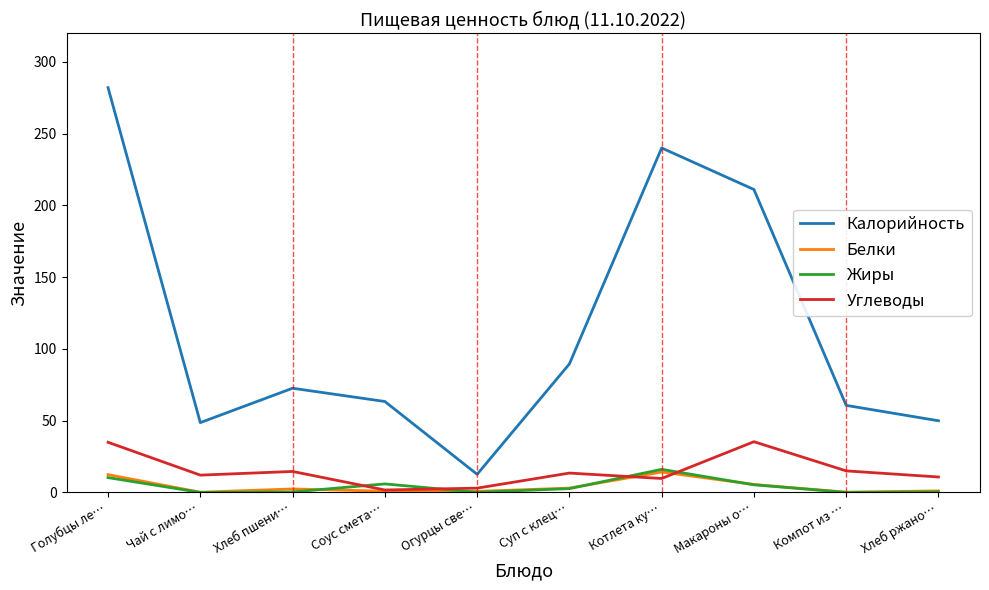

At which label does Углеводы first exceed 13?

Голубцы ле…